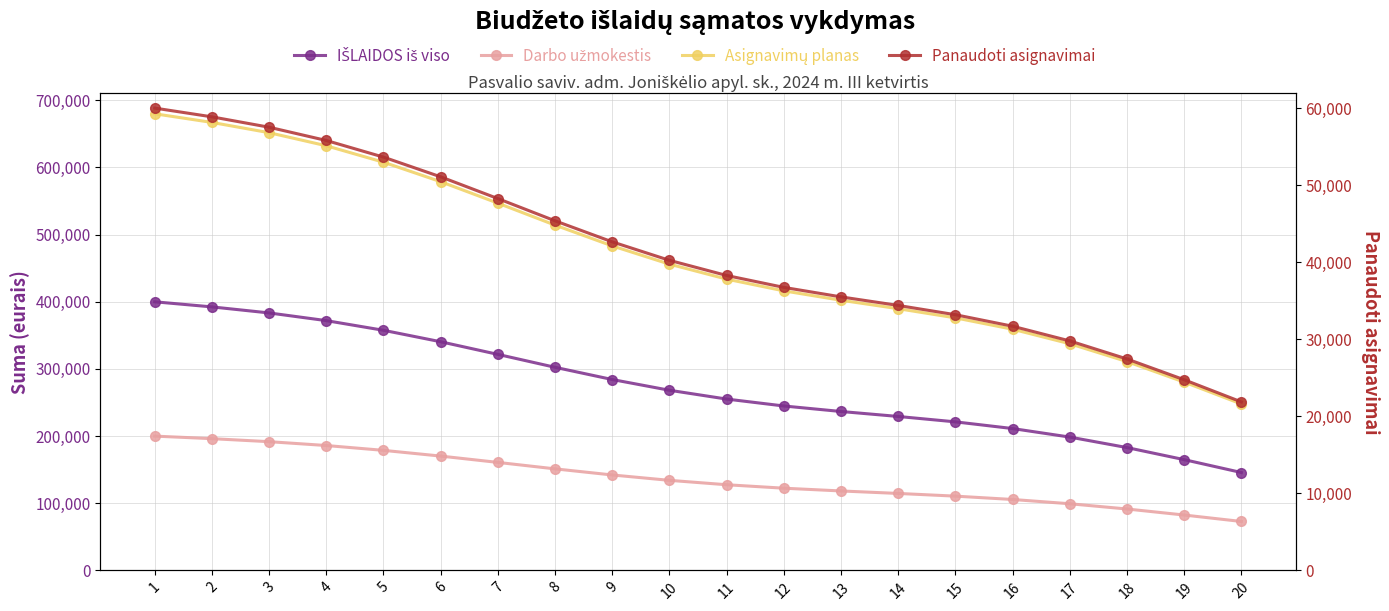

True or false: Darbo užmokestis and Panaudoti asignavimai intersect in this chart.

False